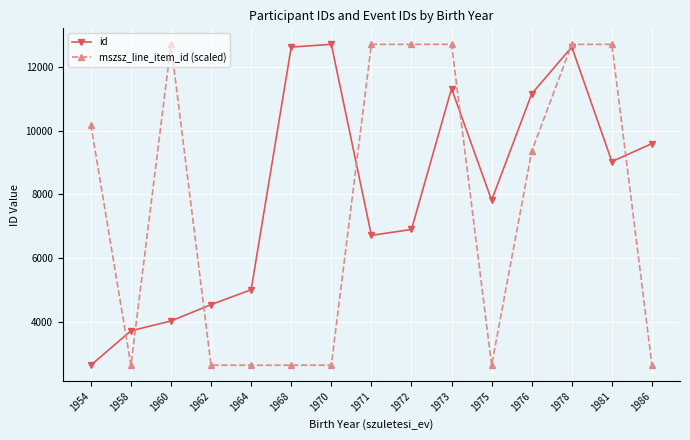

What is the value of the mszsz_line_item_id (scaled) point at the 11th from the left?

2631.4